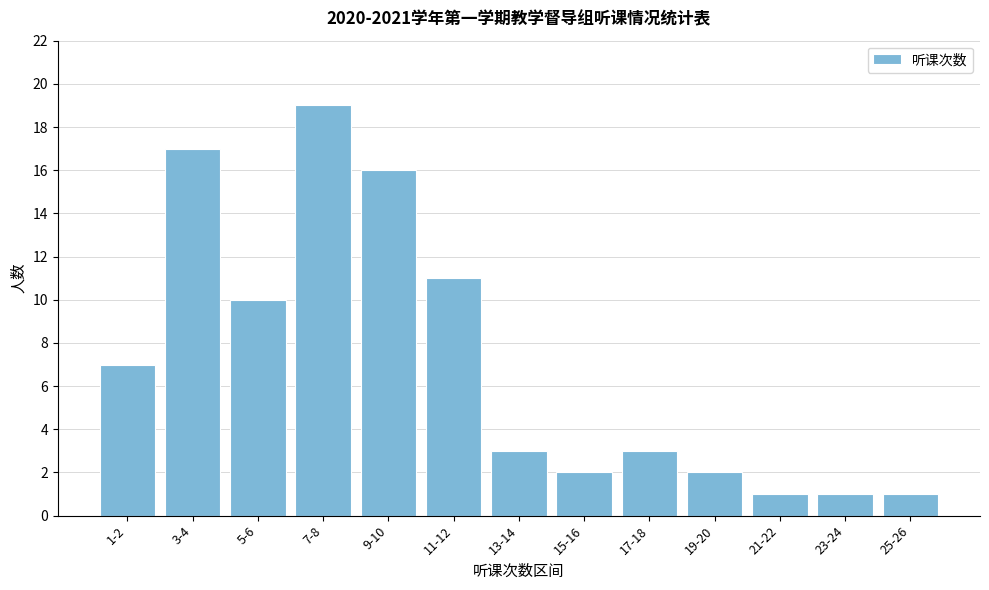

Reading left to right, what are all the values shown in this chart?

7	17	10	19	16	11	3	2	3	2	1	1	1